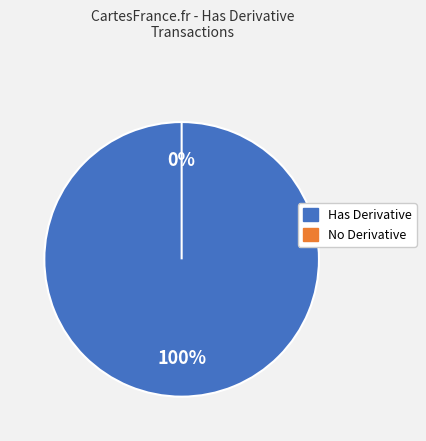

What is the majority slice?

120919123029764